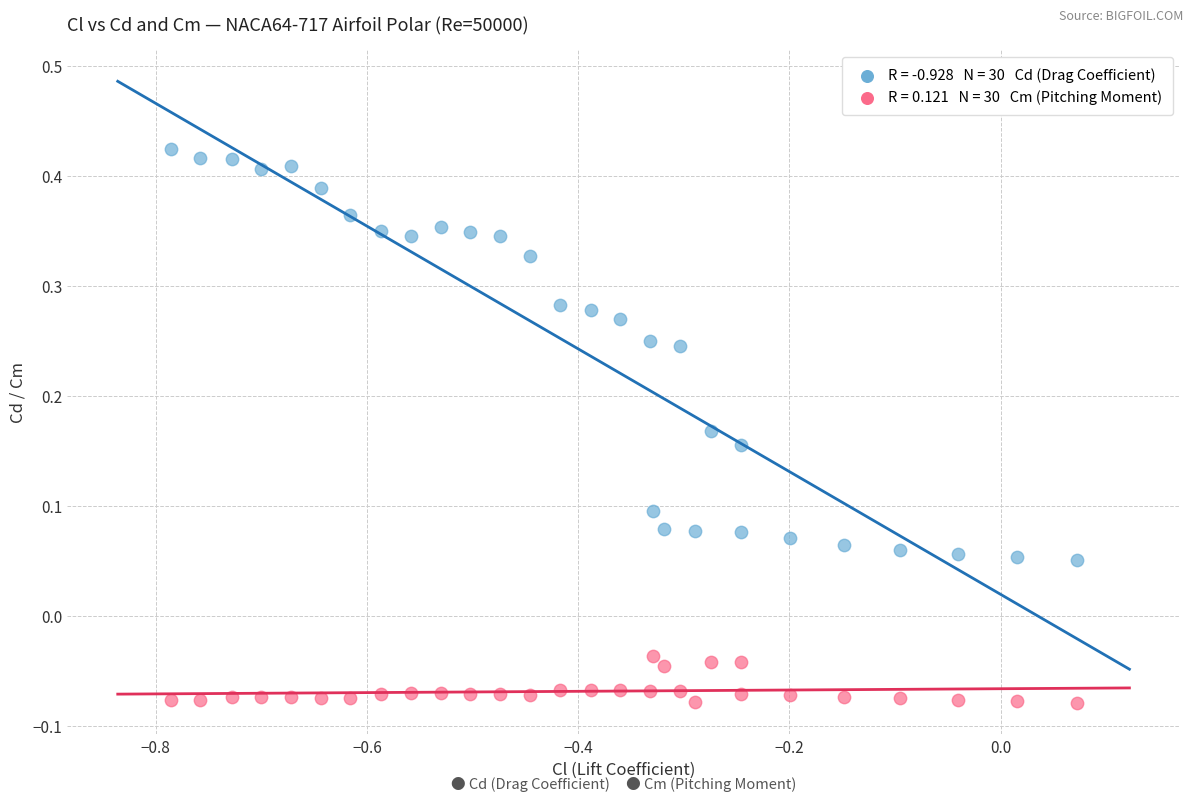

Across all data points, what is the range of Y values (max minus min)?

0.5